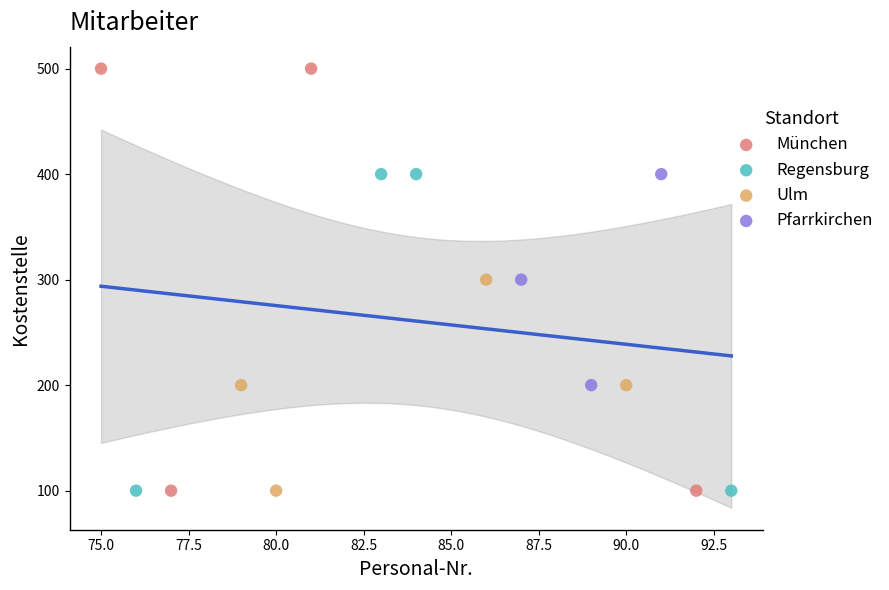

What are all the series names shown in the legend?

München, Regensburg, Ulm, Pfarrkirchen